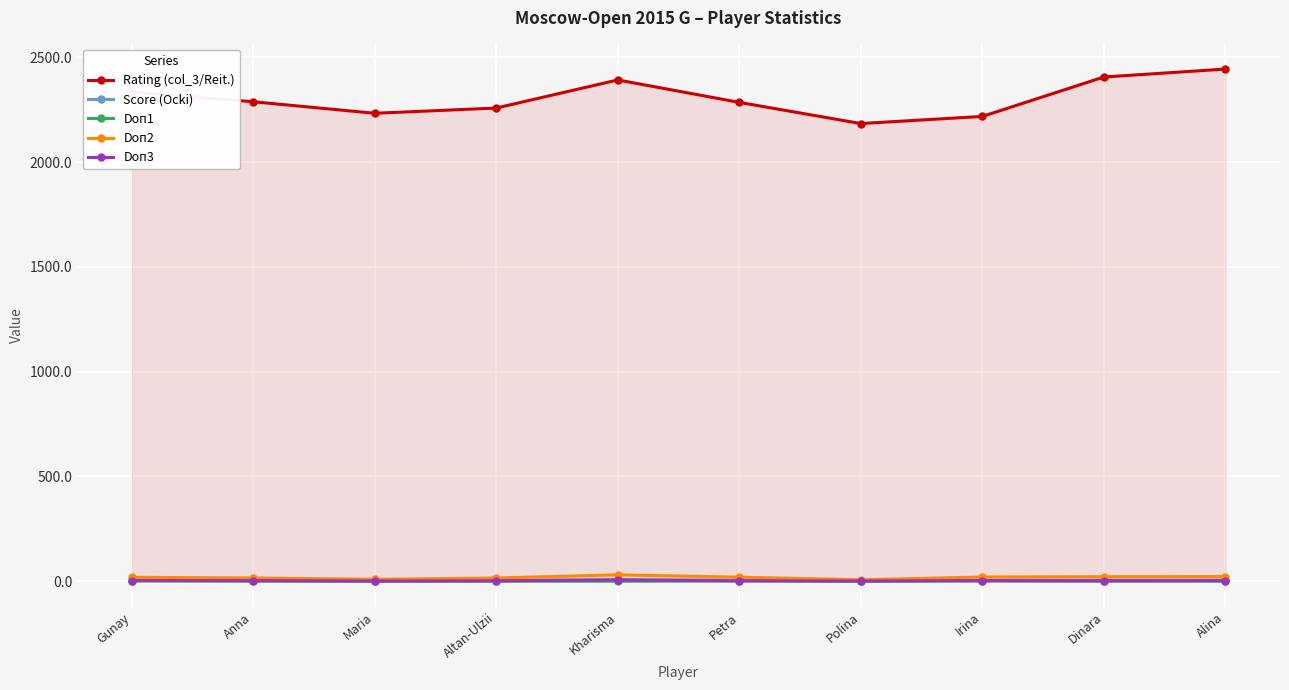

True or false: Rating (col_3/Reit.) and Doп1 intersect in this chart.

False